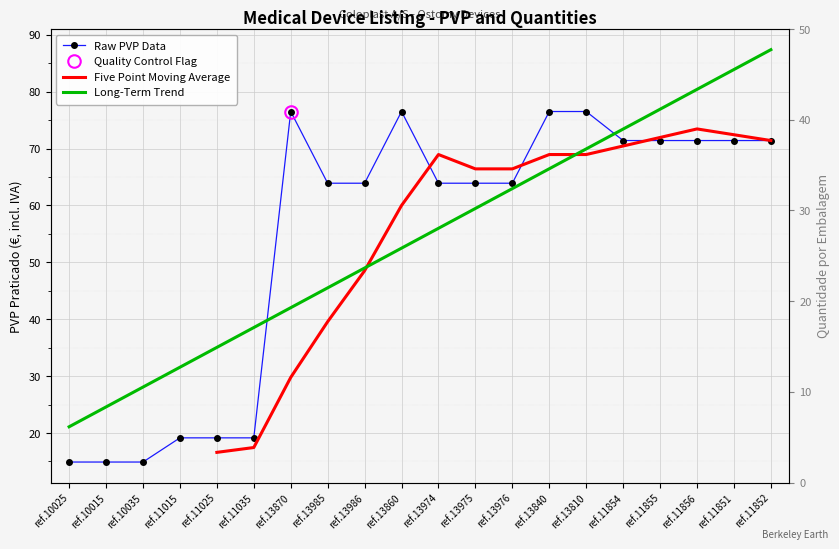

Which series has the largest total across all categories?

Codigo